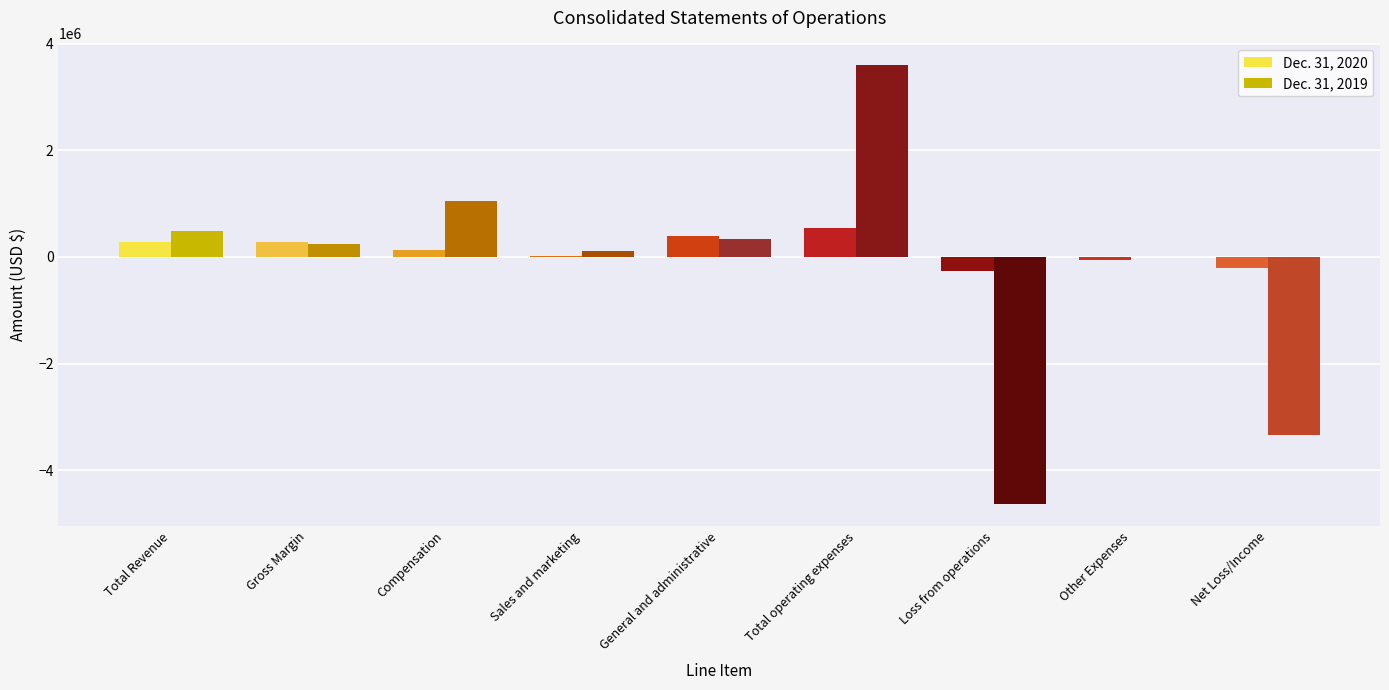

What is the greatest value displayed?

3595712